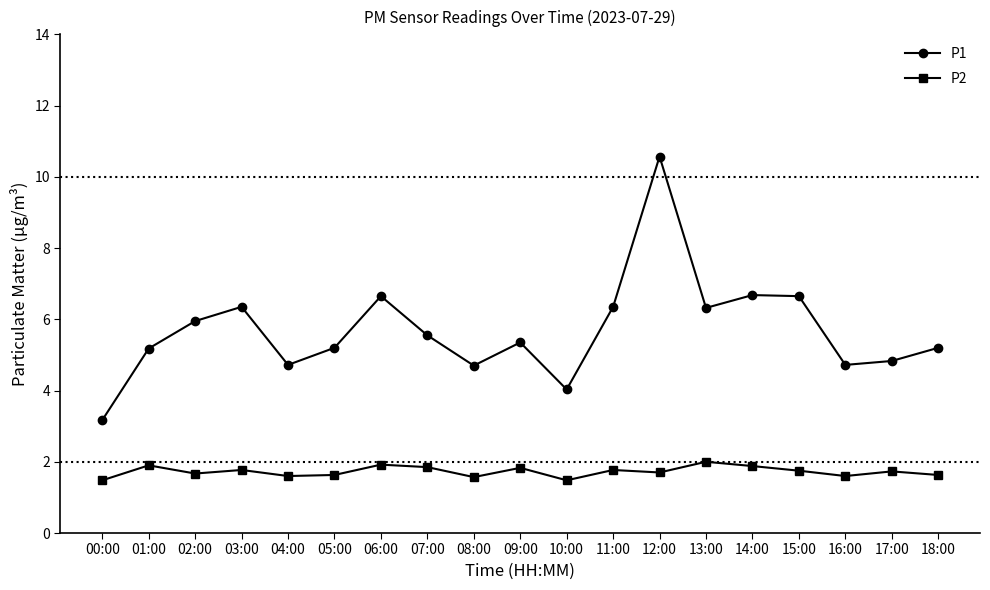

In P2, how many points are lower than both neighbors (excluding endpoints)?

6